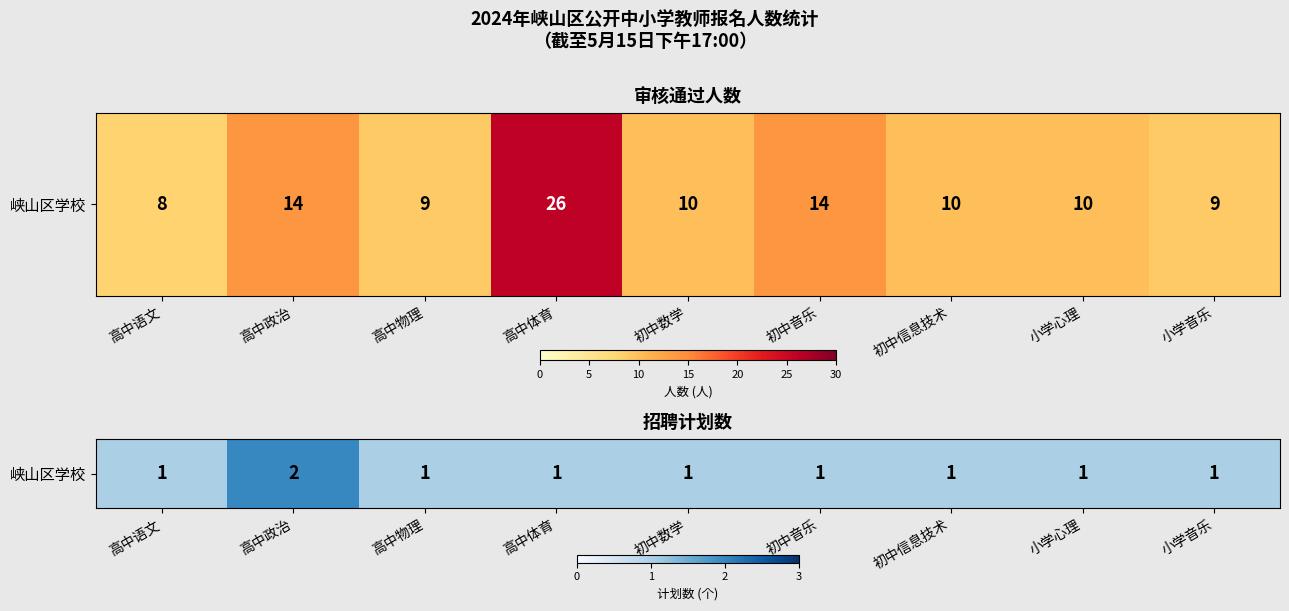

Reading right to left, extract all data points from this chart.

1	1	1	1	1	1	1	2	1